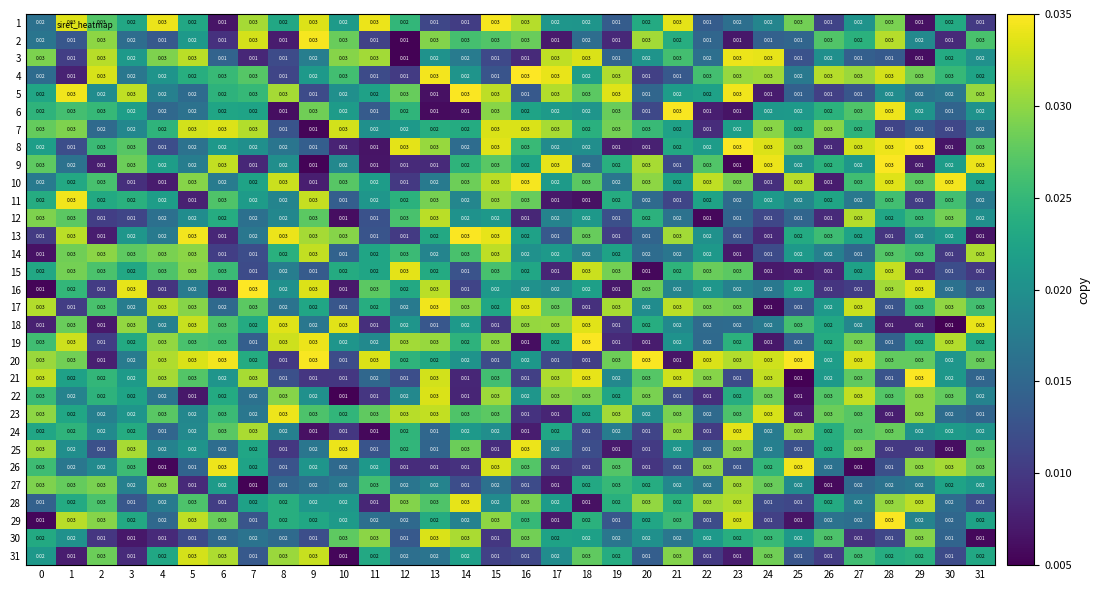

Is the value of 26 at 16 greater than the value of 16 at 4?

Yes